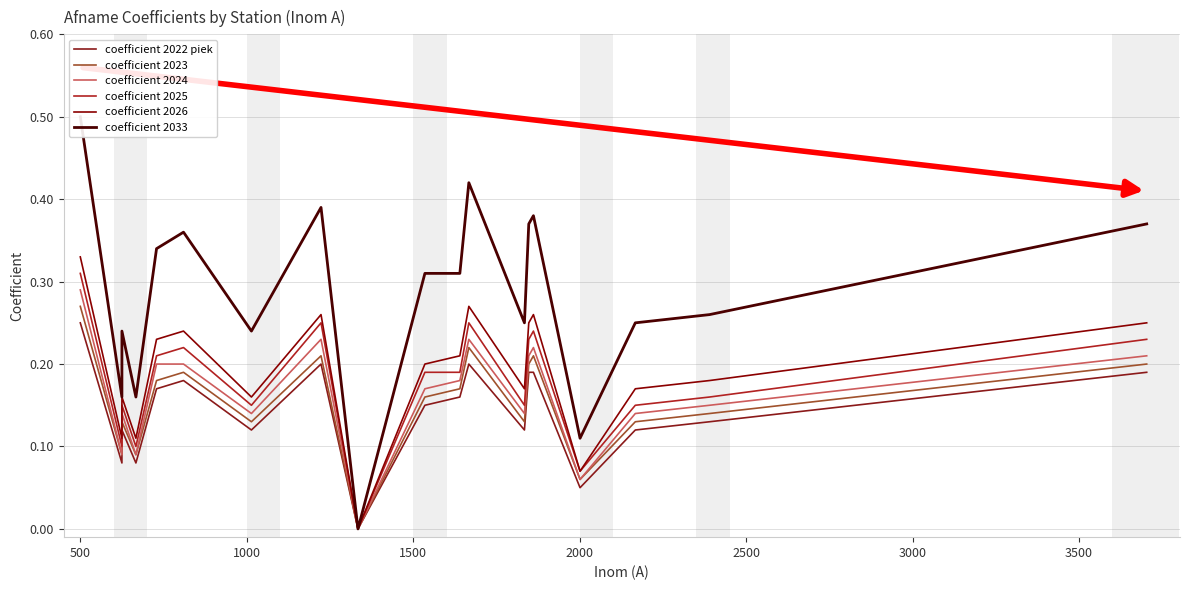

At 3000, list the series in order from smallest to largest.

coefficient 2022 piek, coefficient 2023, coefficient 2024, coefficient 2025, coefficient 2026, coefficient 2033